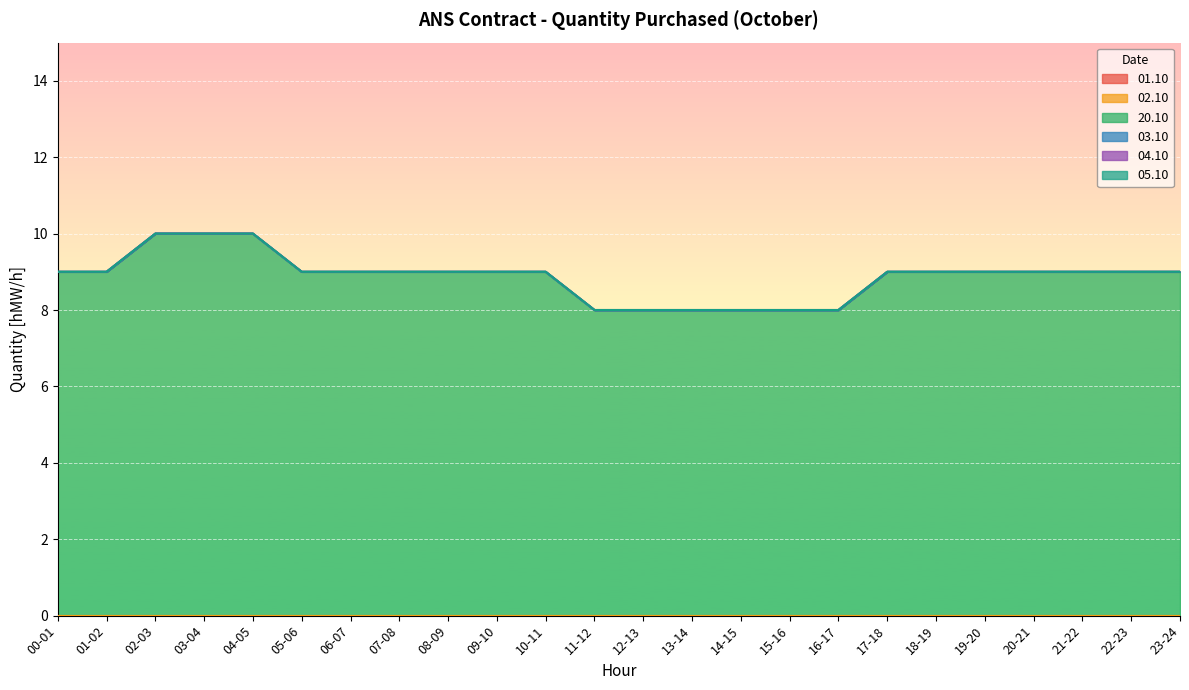

At which label does 01.10 reach its peak?

00-01